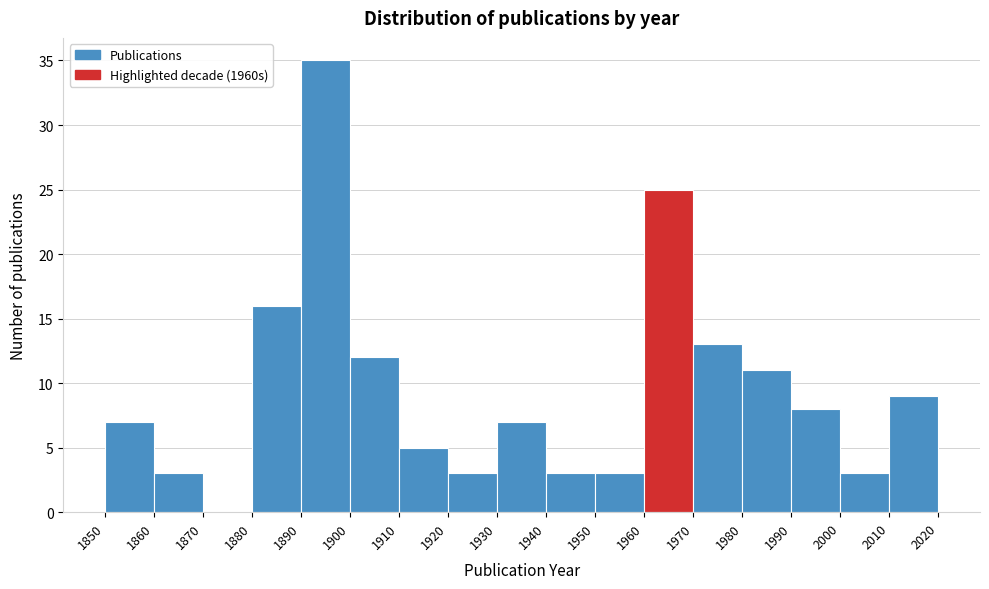

Reading left to right, list every bar in this chart as the range it spans on the x-axis followed by its height. The values are not printed on the chart, so give them approximately, as read against the axis.

1850 to 1860: 7
1860 to 1870: 3
1870 to 1880: 0
1880 to 1890: 16
1890 to 1900: 35
1900 to 1910: 12
1910 to 1920: 5
1920 to 1930: 3
1930 to 1940: 7
1940 to 1950: 3
1950 to 1960: 3
1960 to 1970: 25
1970 to 1980: 13
1980 to 1990: 11
1990 to 2000: 8
2000 to 2010: 3
2010 to 2020: 9